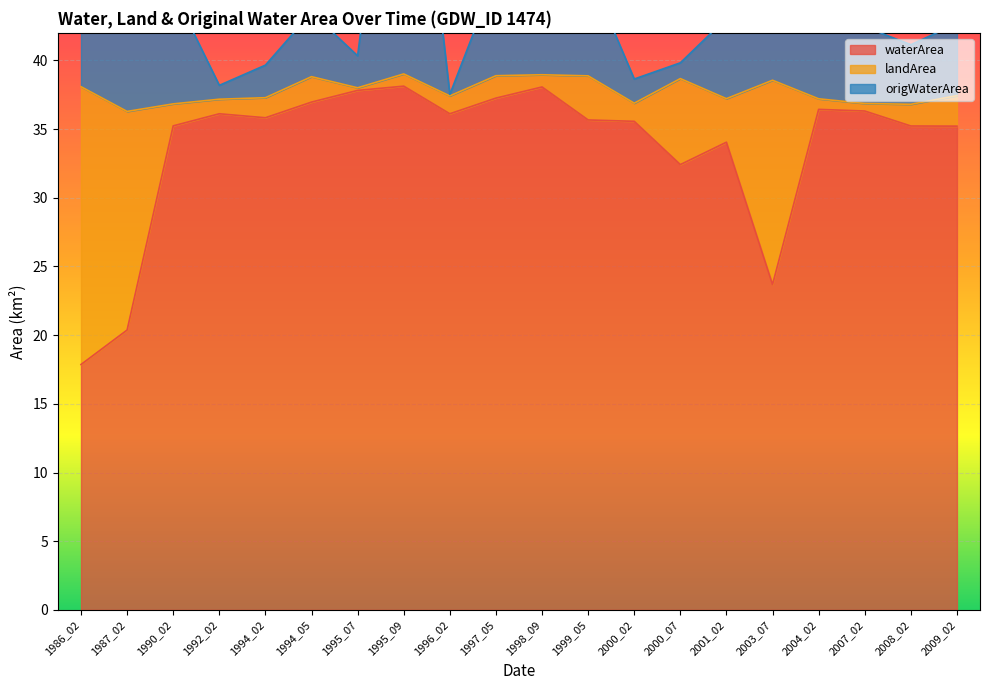

What is the difference between the second highest and minimum values in the waterArea series?

20.2